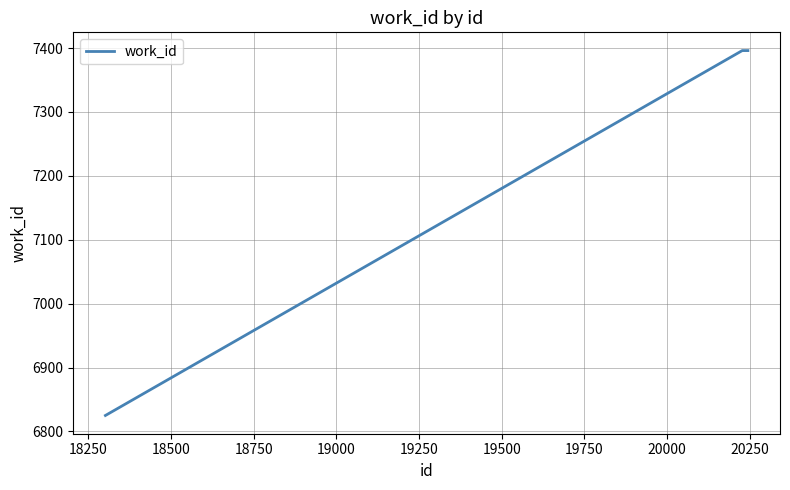

True or false: the data has more than 2 interior local peaks.

False